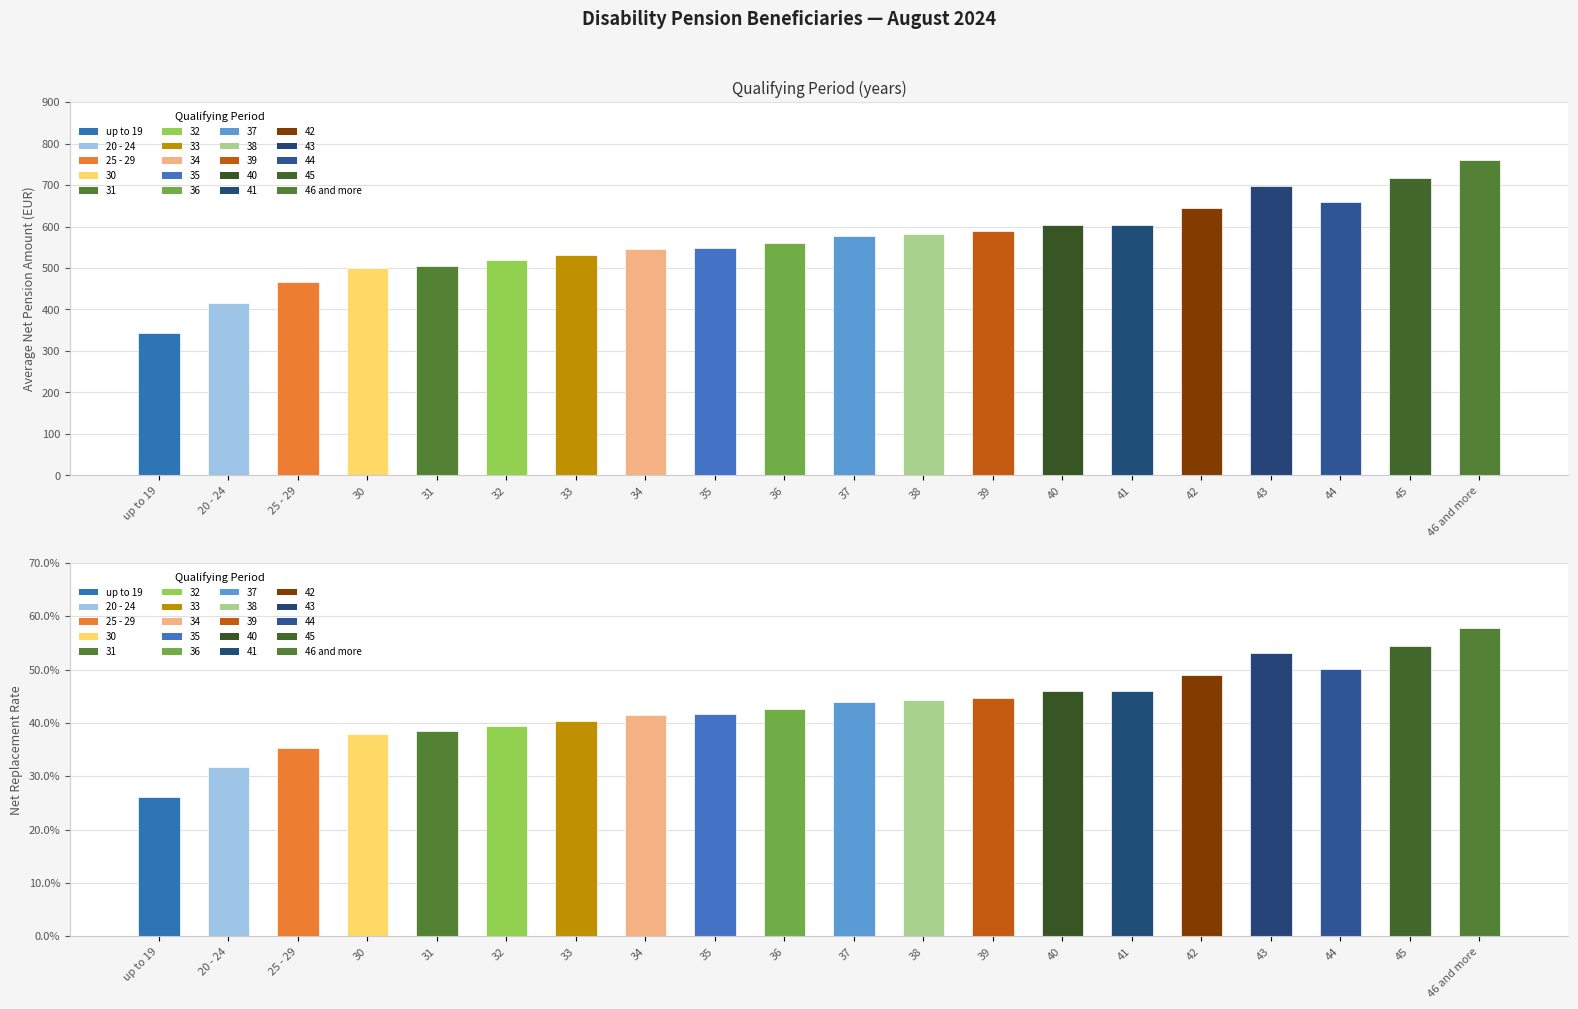

How many Net replacement rate values are between 0 and 1?

20